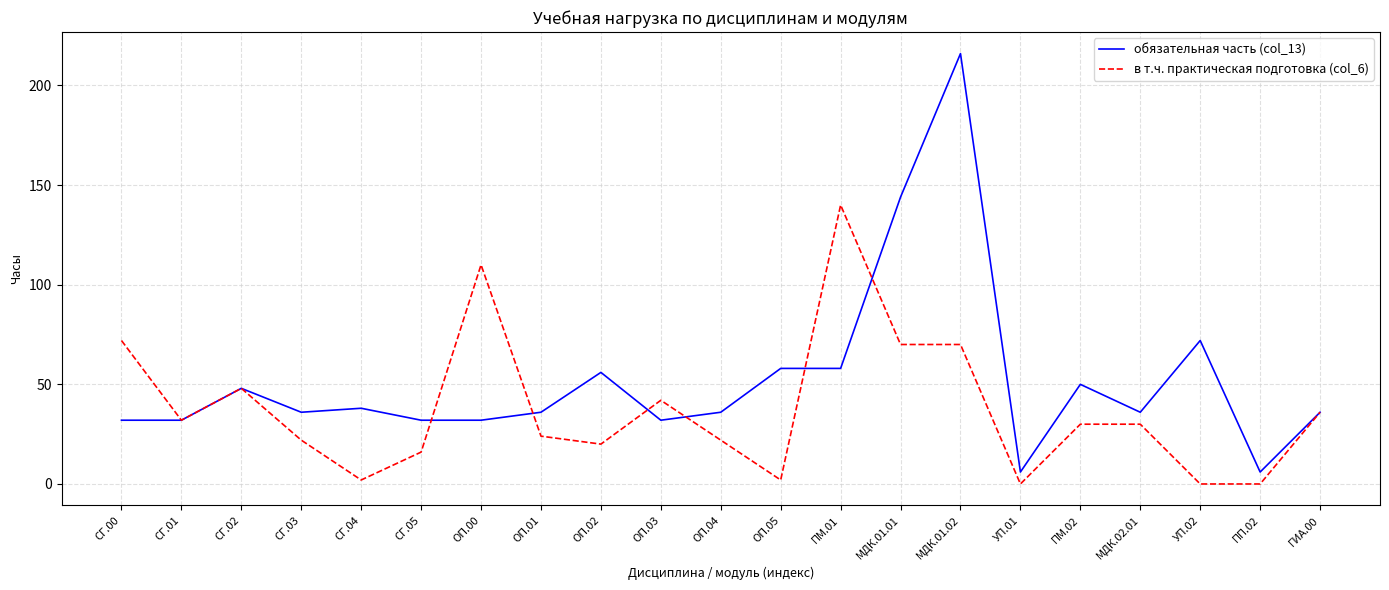

Is it true that в т.ч. практическая подготовка (col_6) equals 48 at СГ.02?

True